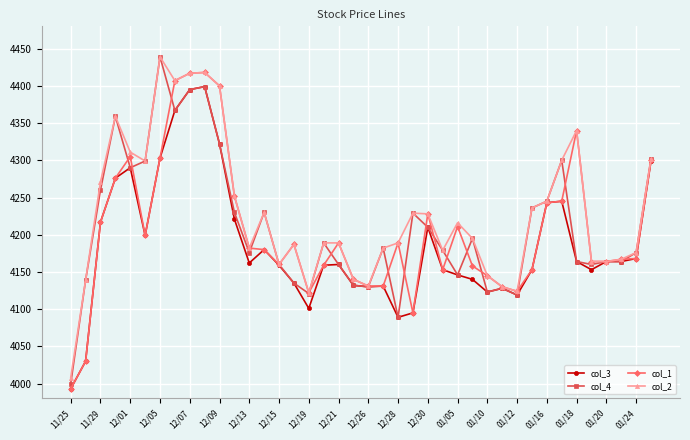

How many lines are shown in the chart?

4